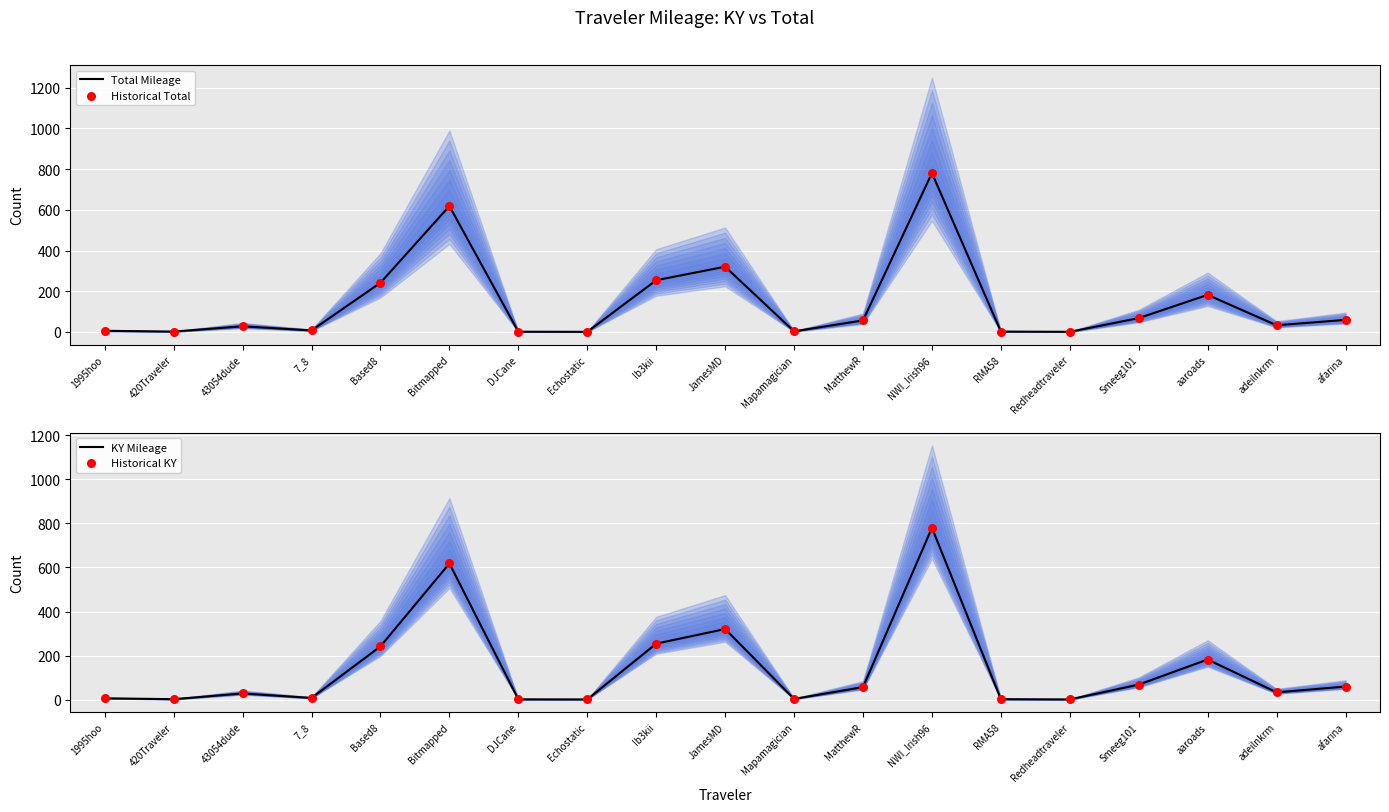

Is the value of KY Mileage at Redheadtraveler greater than the value of Total Mileage at adeilnkrm?

No